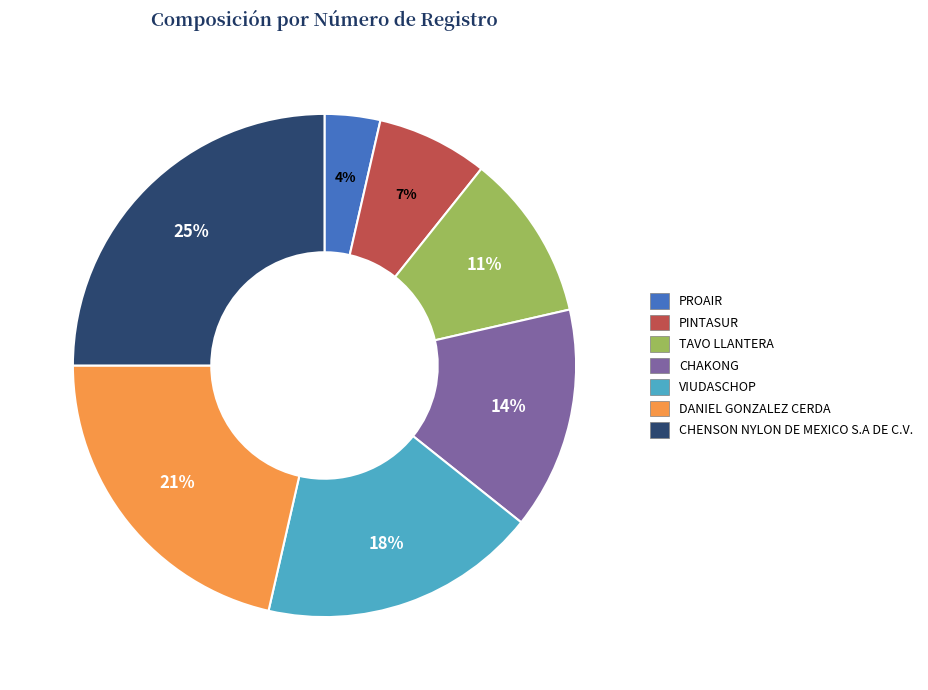

Which has a higher value, VIUDASCHOP or CHAKONG?

VIUDASCHOP